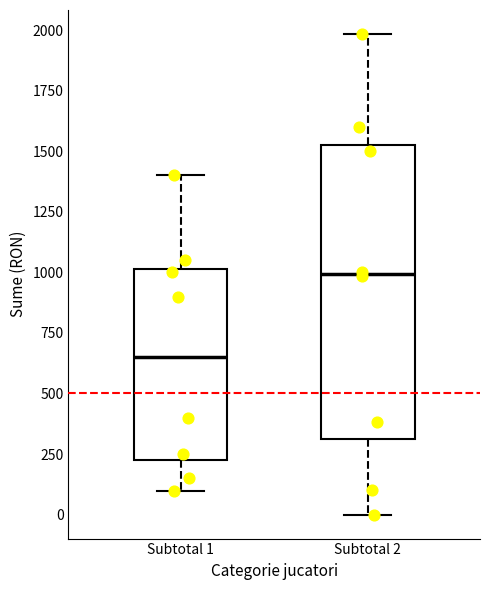

Where does the median line of the box for Subtotal 2 sit on the y-axis? The values are not printed on the chart, so give them approximately, as read against the axis.

1000